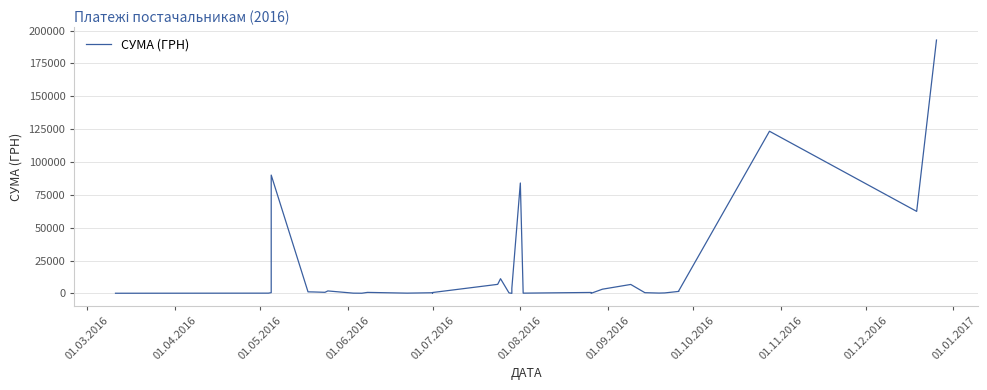

What is the sum of all values?

599813.3